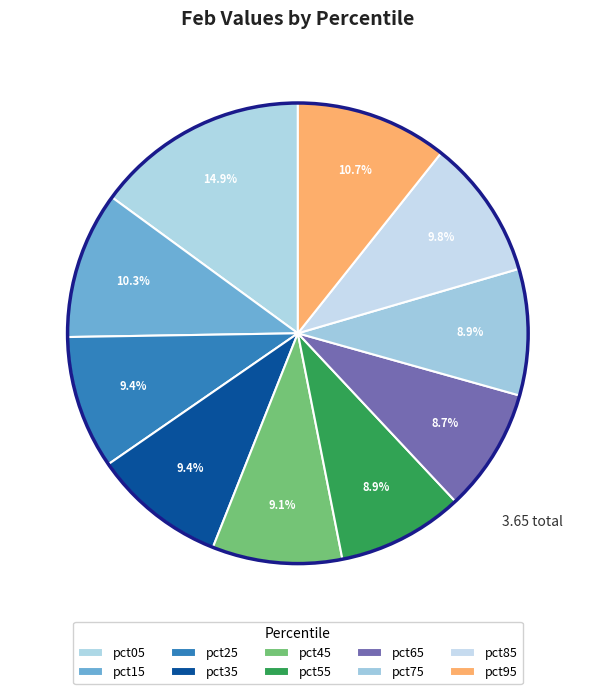

Count the number of slices in the pie.

10